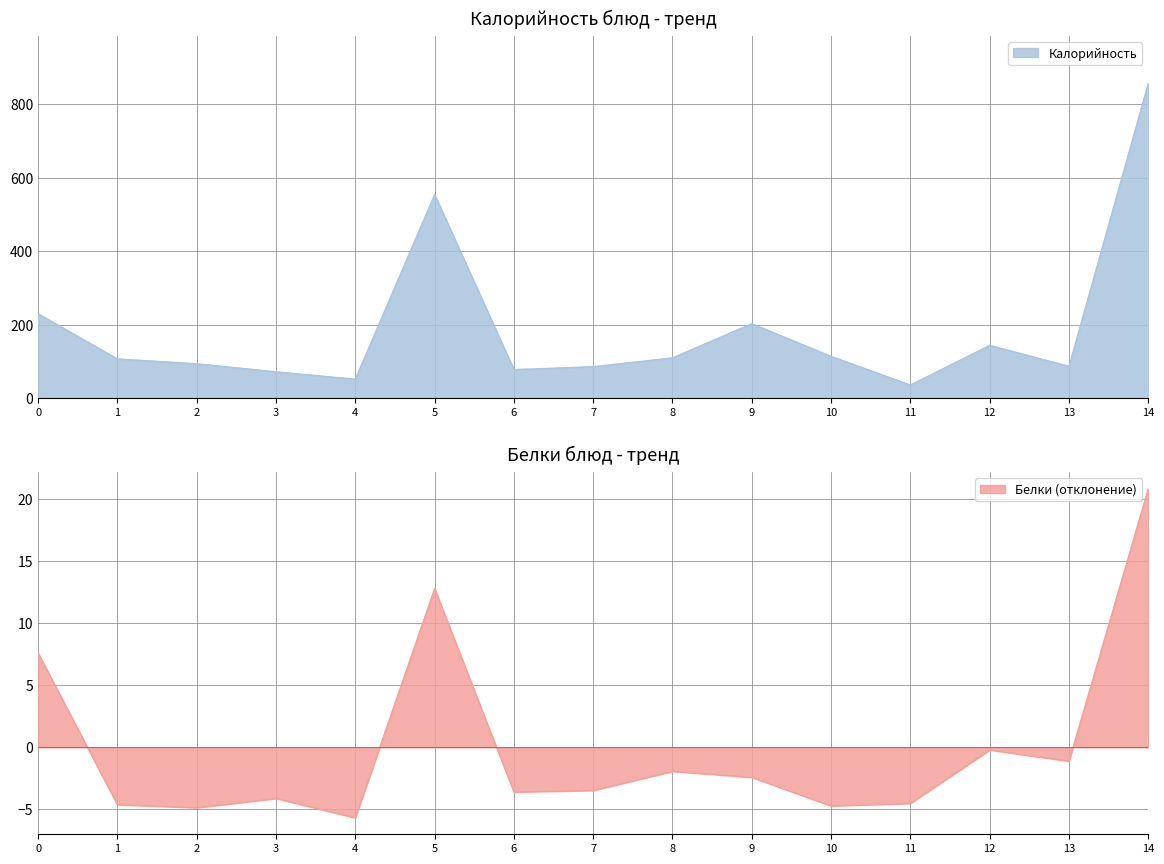

The Белки (отклонение) series shows 11.9 at 0. True or false?

False